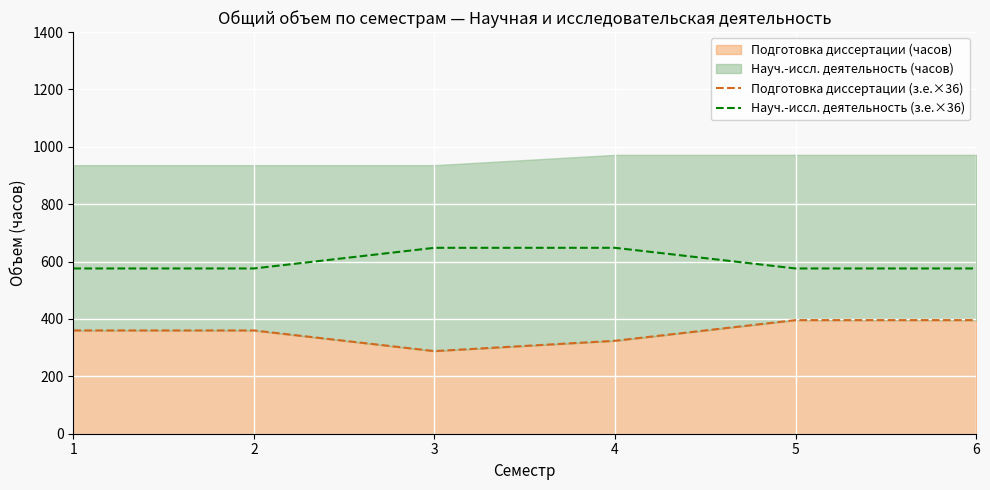

True or false: Подготовка диссертации (з.е.×36) and Науч.-иссл. деятельность (з.е.×36) intersect in this chart.

False